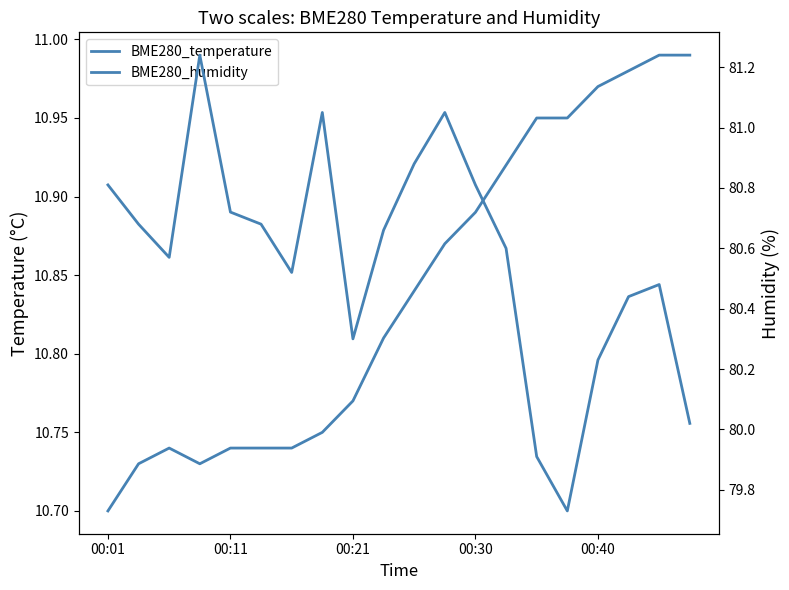

What is the sum of all BME280_temperature values?

216.8